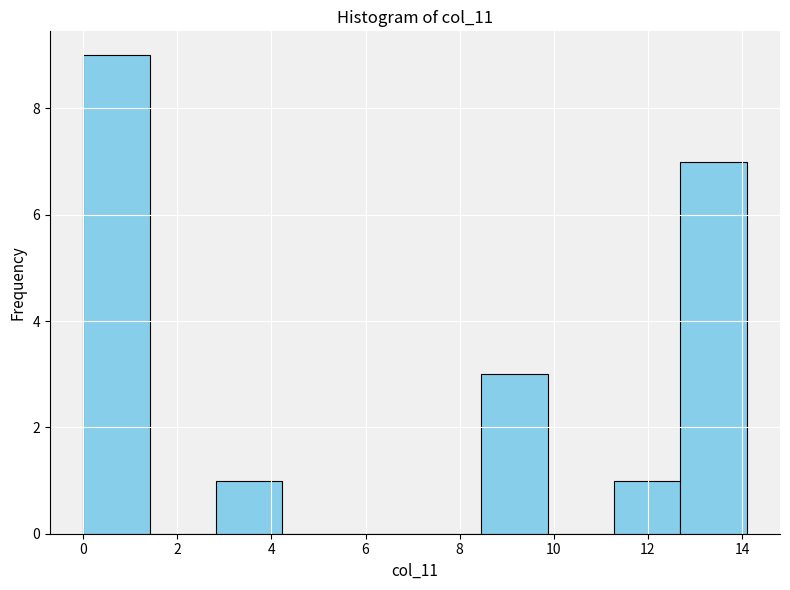

Reading left to right, transcribe this chart: for each bar, give the range it covers on the x-axis and its height. Neither the bar edges nor the heights are printed on the chart, so give them approximately, as read against the axes.

0.0 to 1.4: 9
1.4 to 2.8: 0
2.8 to 4.2: 1
4.2 to 5.6: 0
5.6 to 7.0: 0
7.0 to 8.4: 0
8.4 to 9.8: 3
9.8 to 11.2: 0
11.2 to 12.6: 1
12.6 to 14.2: 7